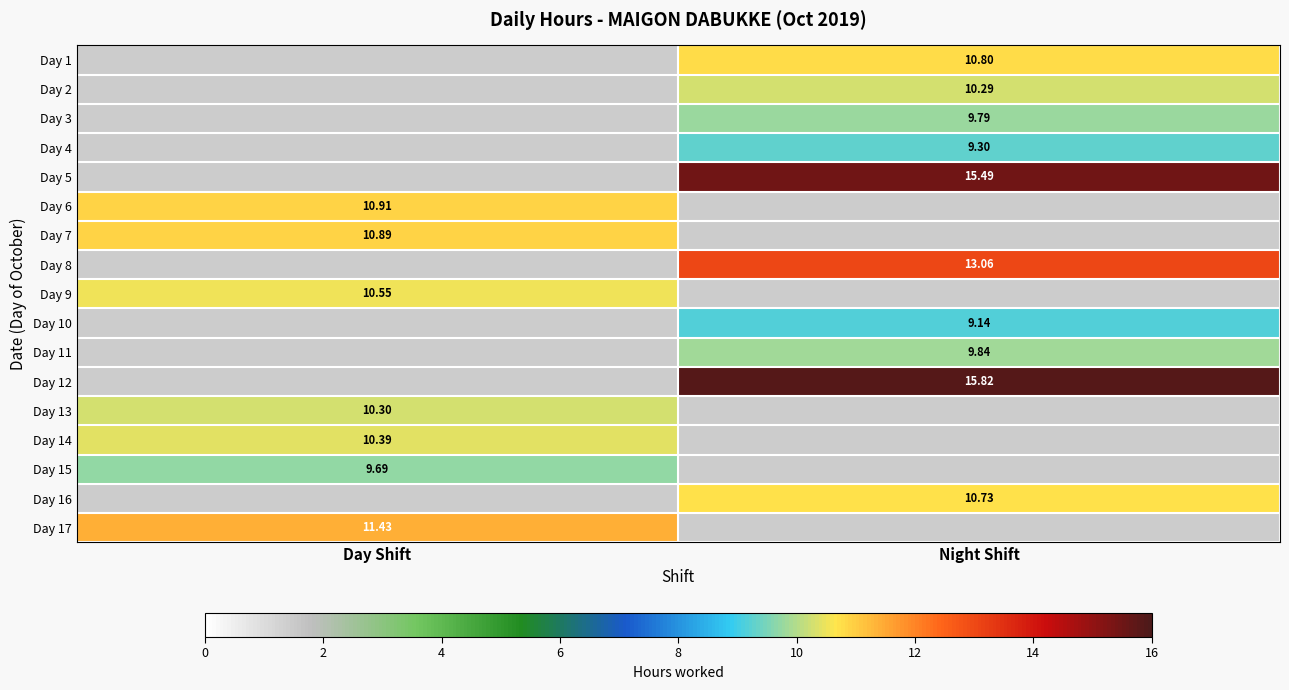

At which category does the chart reach its minimum across all series?

Night Shift